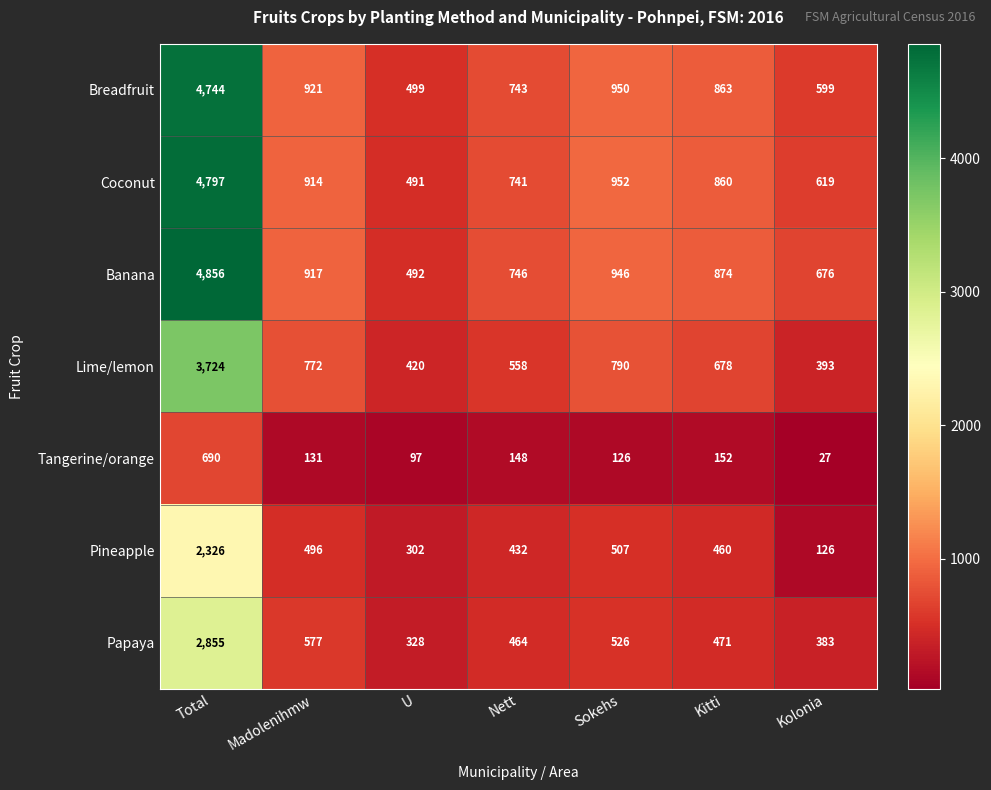

At which category is the sum across all series the highest?

Total